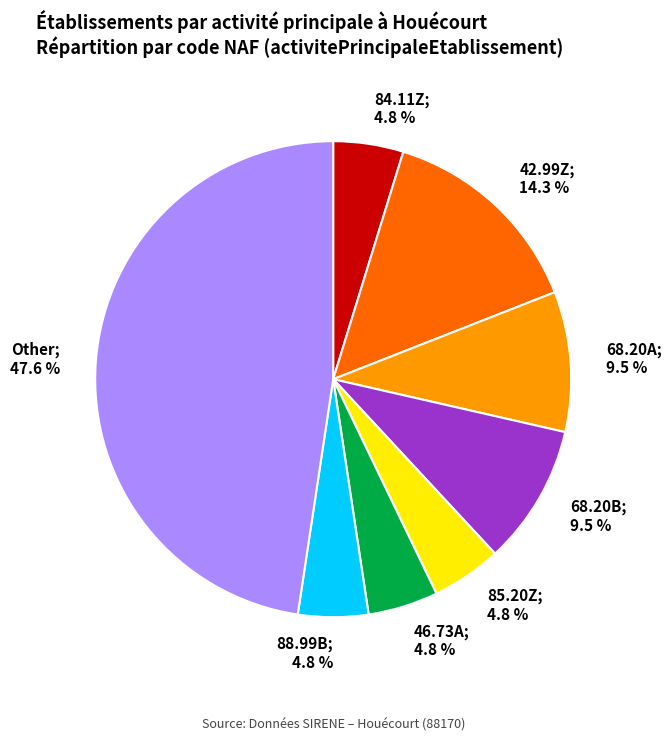

Does any single category account for the majority?

No